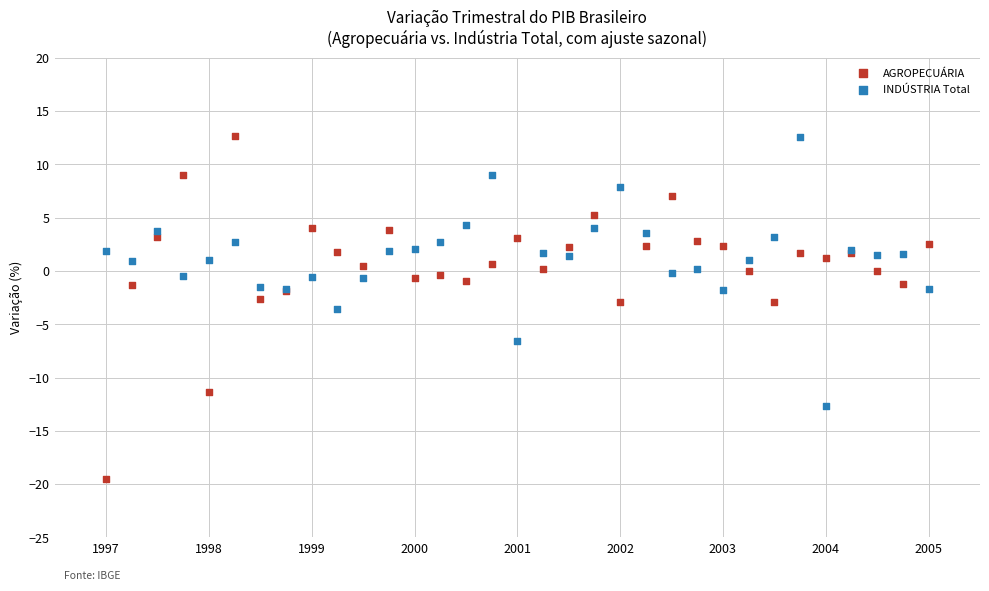

What are all the series names shown in the legend?

AGROPECUÁRIA, INDÚSTRIA Total